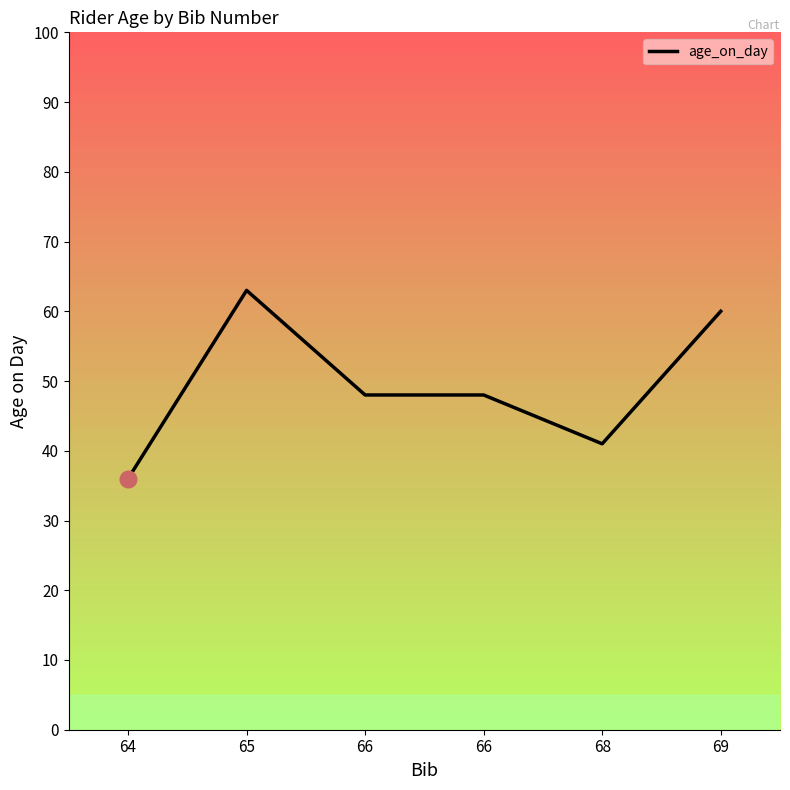

The chart shows a value of 41 at 68. True or false?

True